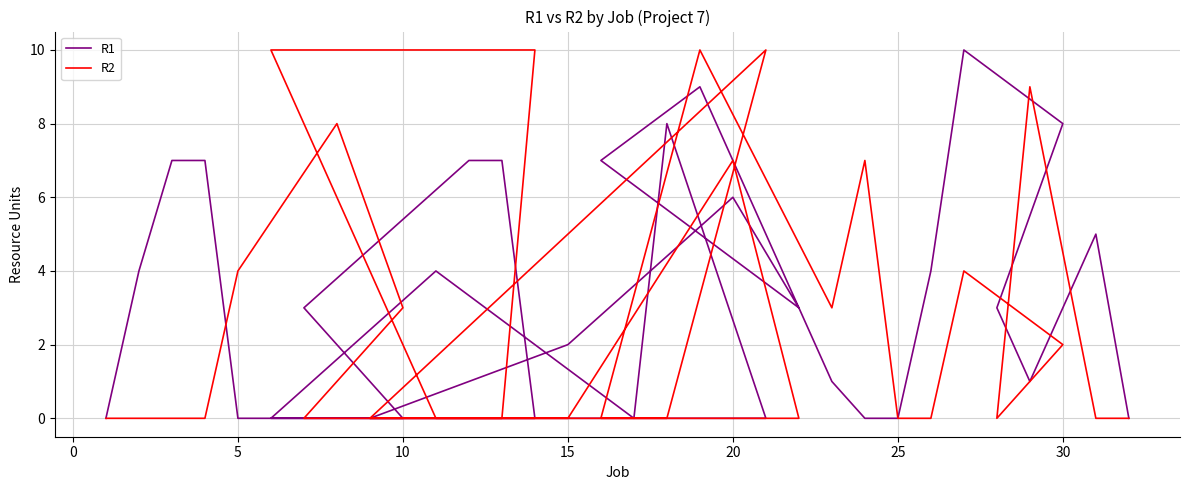

How many values in the R1 series exceed 3?

14